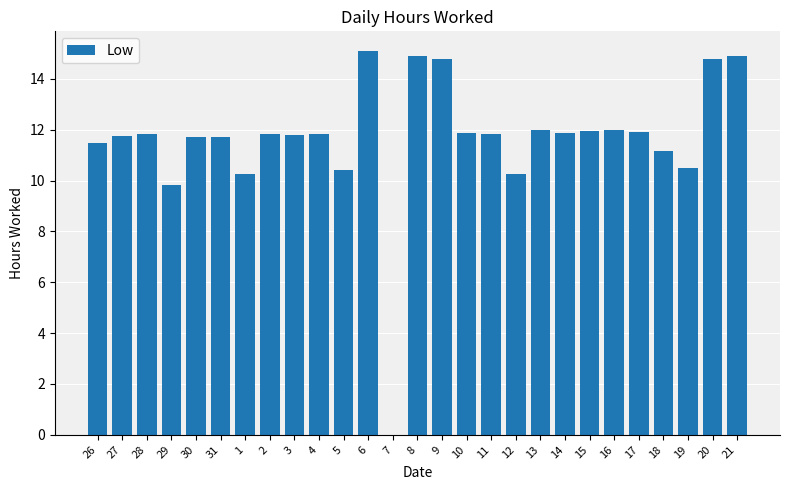

What is the sum of the values at 19 and 14?

22.3